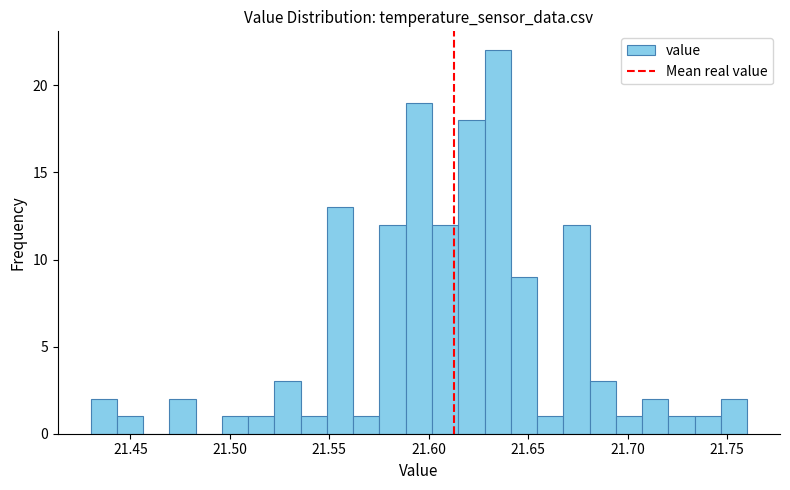

Read against the x-axis, roughly where is the centre of the tallest bar?

21.635